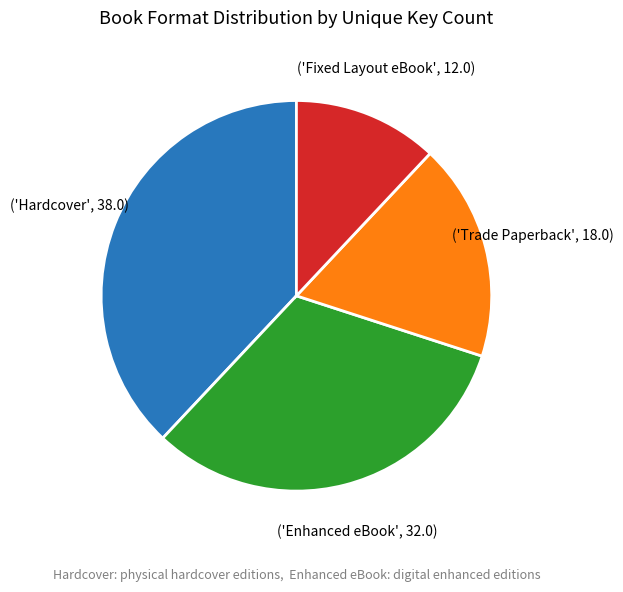

Is there any slice that represents more than half of the pie?

No